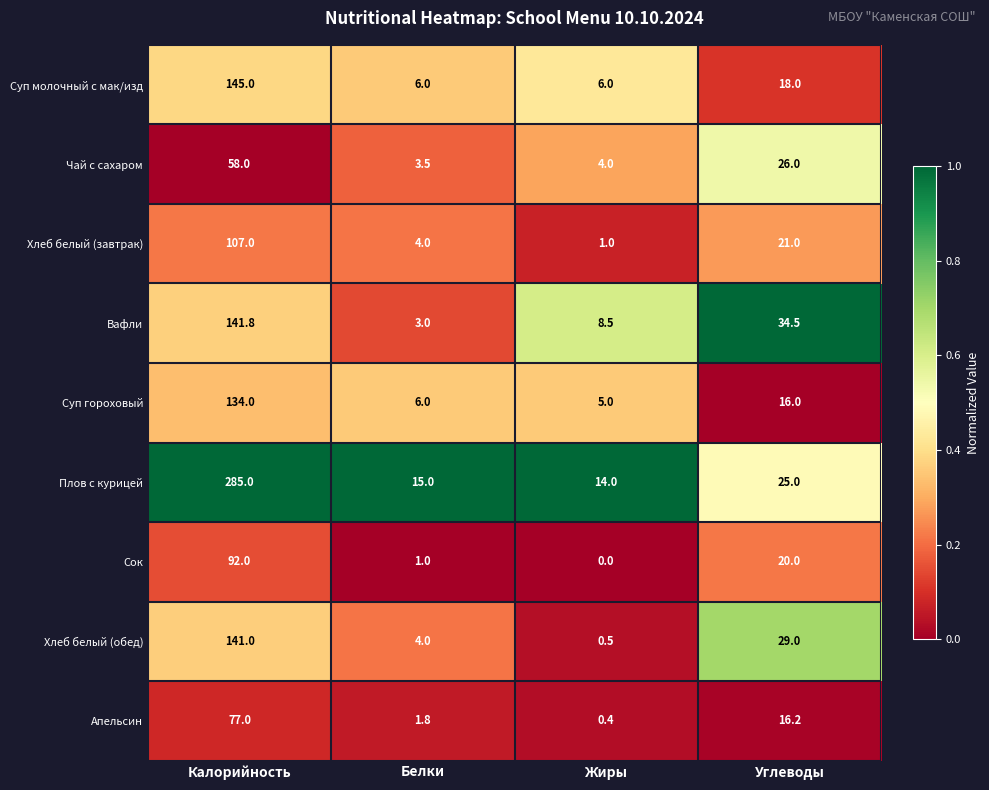

What is the sum of the Суп гороховый values at Калорийность and Жиры?

139.0